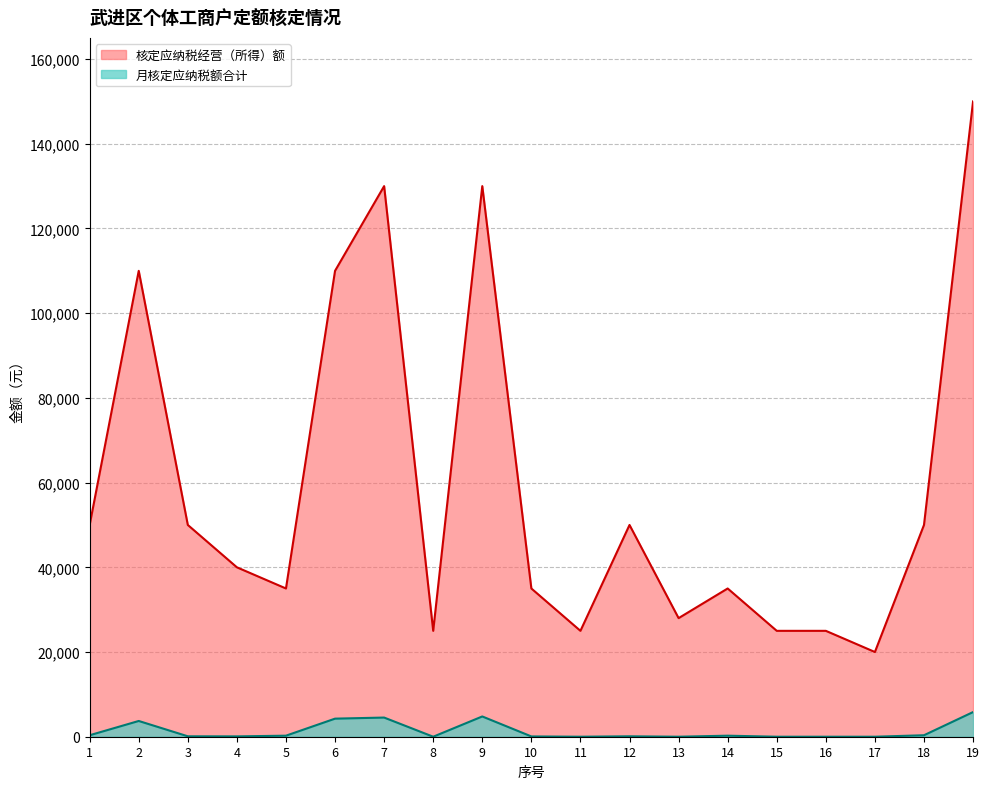

What is the difference between the 核定应纳税经营（所得）额 values at 12 and 5?

15000